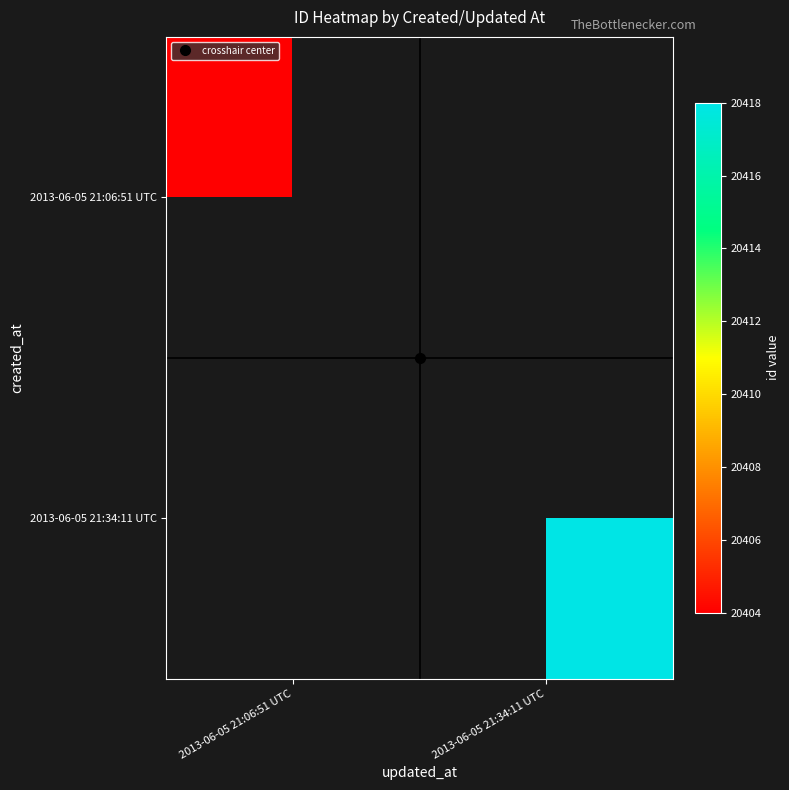

Rank the series at 2013-06-05 21:06:51 UTC from highest to lowest value.

2013-06-05 21:06:51 UTC, 2013-06-05 21:34:11 UTC